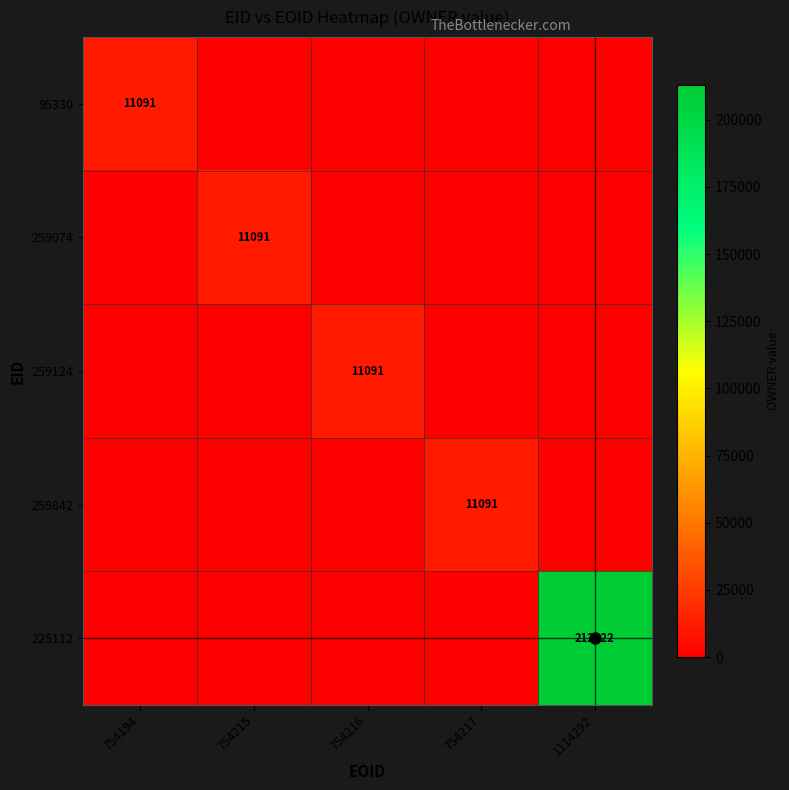

What is the spread (max minus min) of values at 754215?

11091